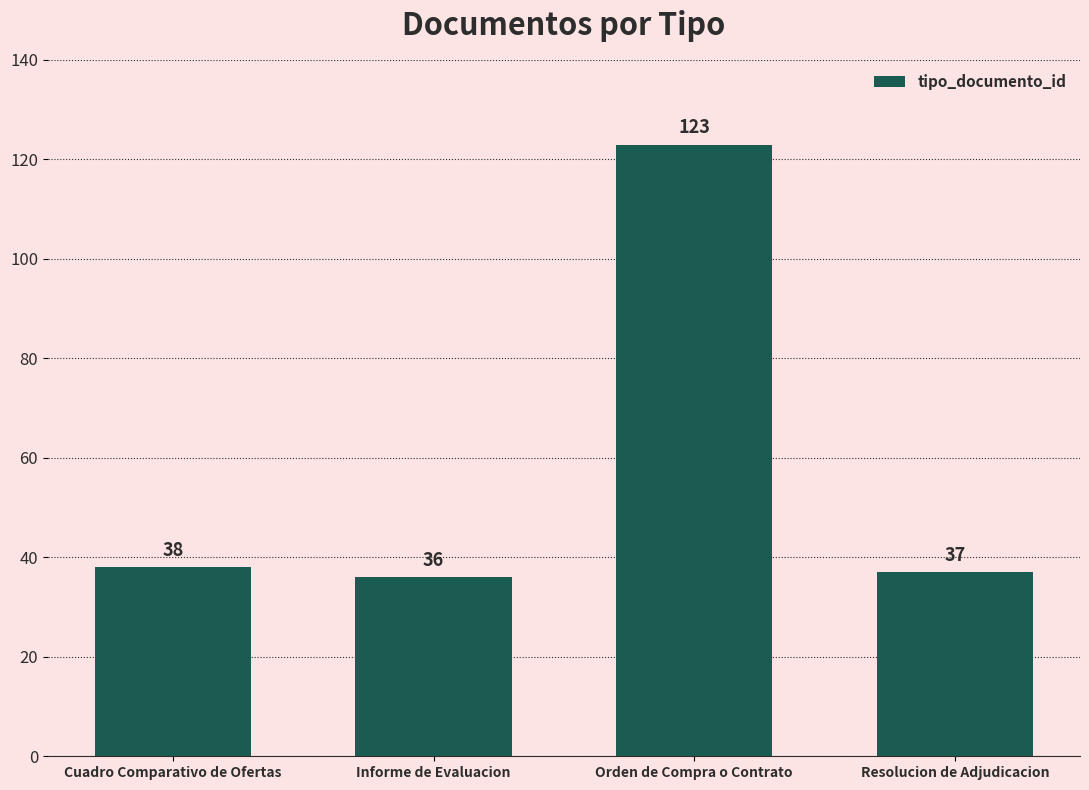

What is the difference between the maximum and minimum values?

87